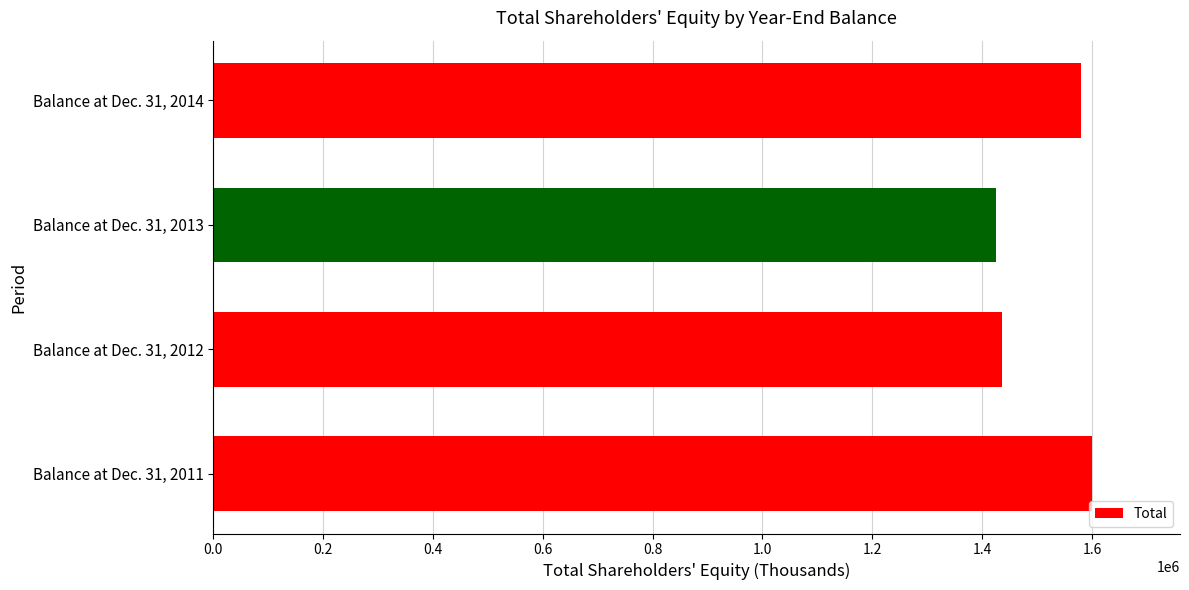

Reading top to bottom, list all the values displayed in this chart.

Balance at Dec. 31, 2014=1580658	Balance at Dec. 31, 2013=1424408	Balance at Dec. 31, 2012=1435708	Balance at Dec. 31, 2011=1600165